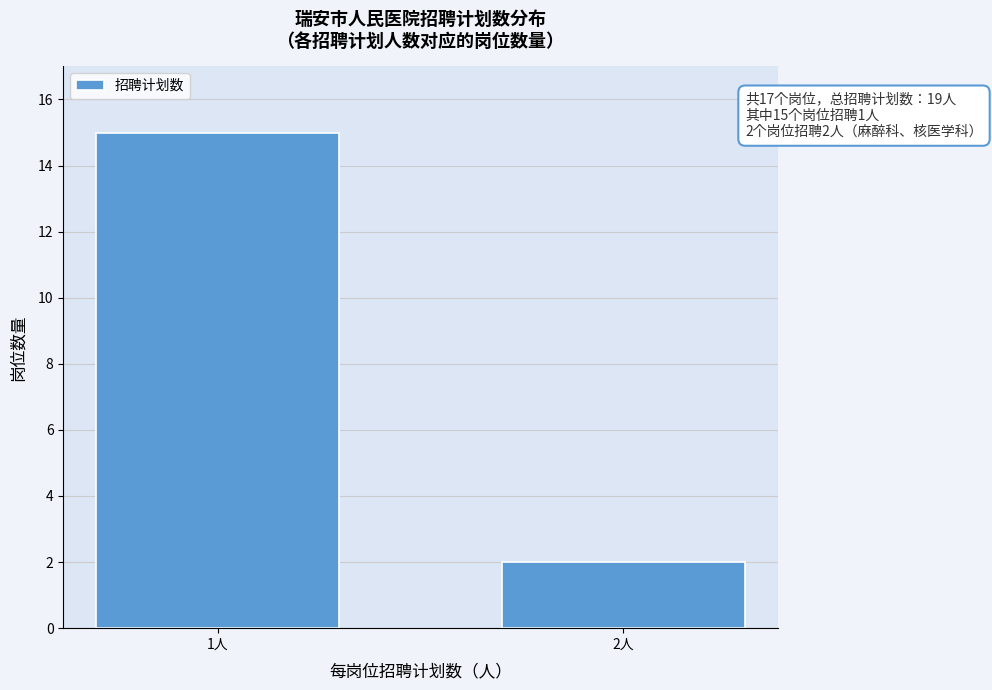

Reading left to right, transcribe all the data shown in this chart.

15	2